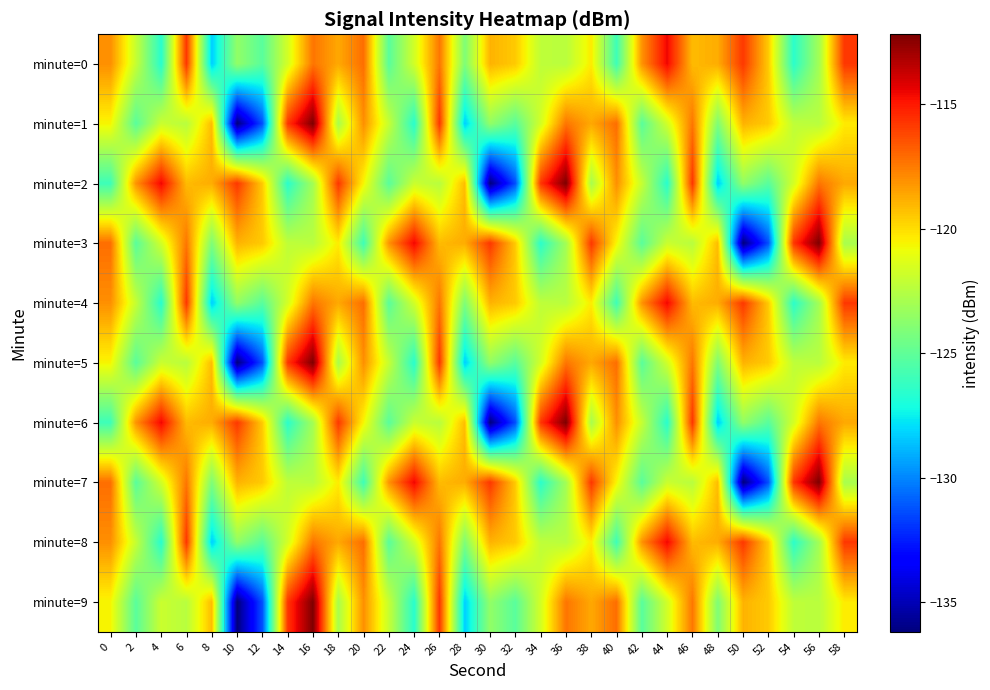

Between 30 and 8, which is larger?

30